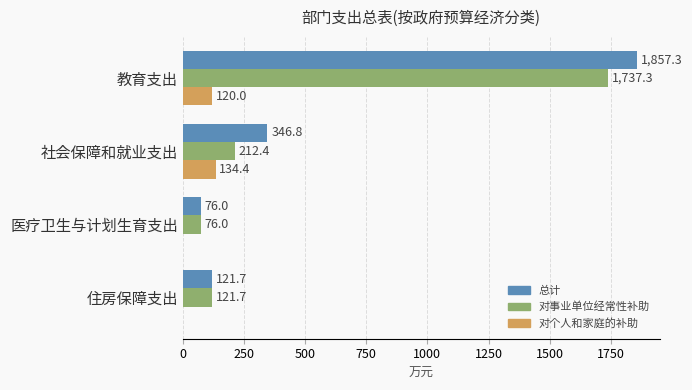

Is it true that 对事业单位经常性补助 equals 76.0 at 医疗卫生与计划生育支出?

True